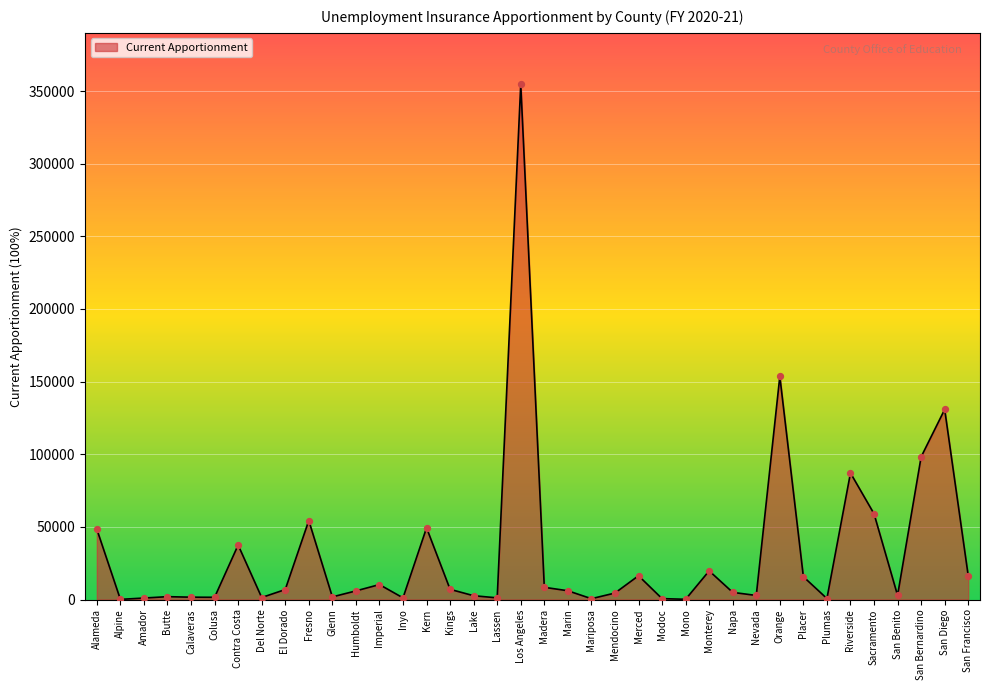

Which has a higher value, Contra Costa or Imperial?

Contra Costa